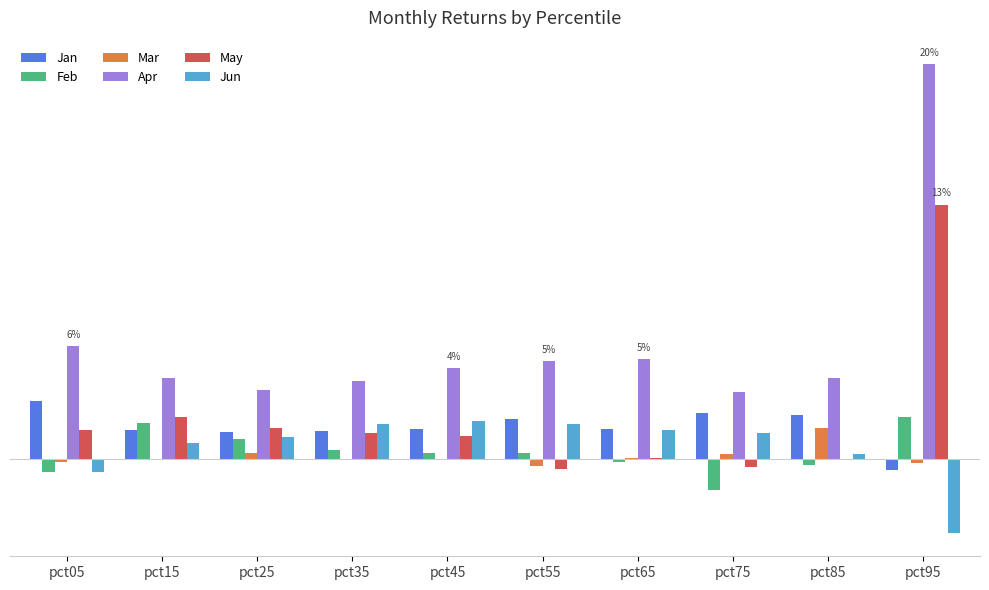

List the series in order of their peak value, lowest first.

Mar, Jun, Feb, Jan, May, Apr